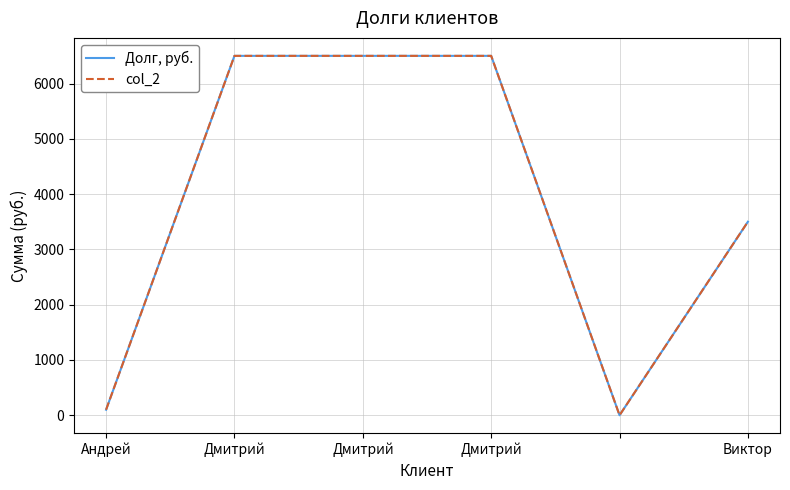

At how many categories does at least one series exceed 6353?

3